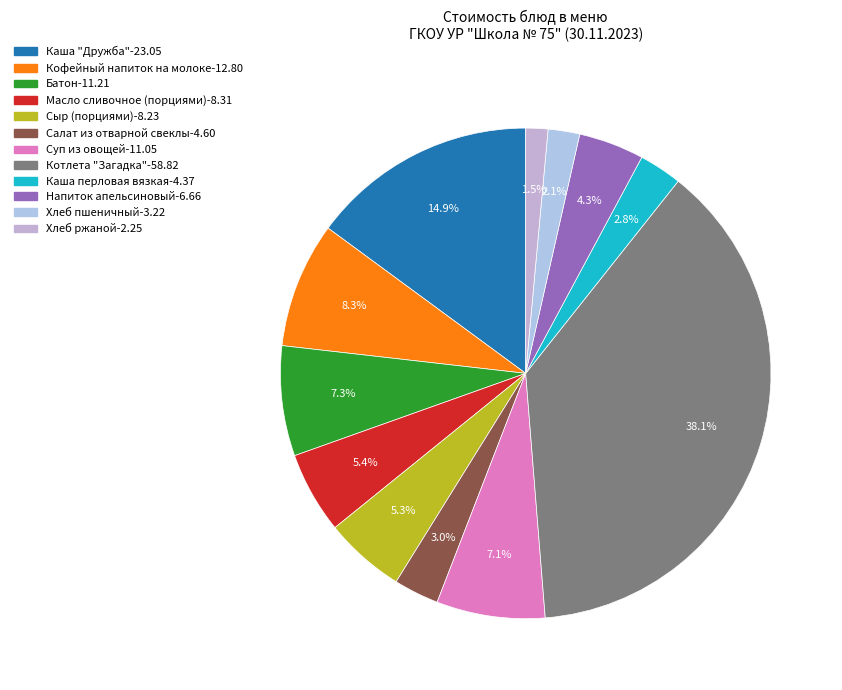

To the nearest percent, what is the combined percentage of Каша "Дружба" and Хлеб пшеничный?

17%